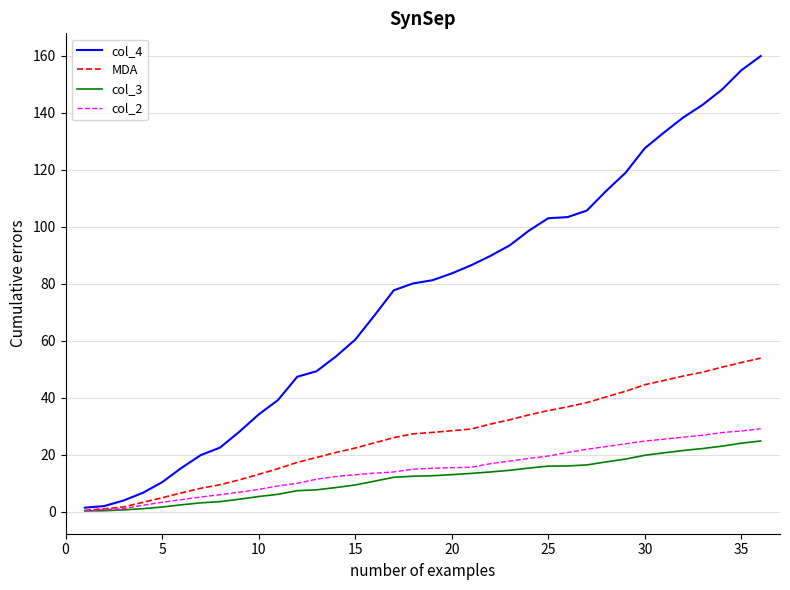

What is the highest value of the col_3 series?

24.8